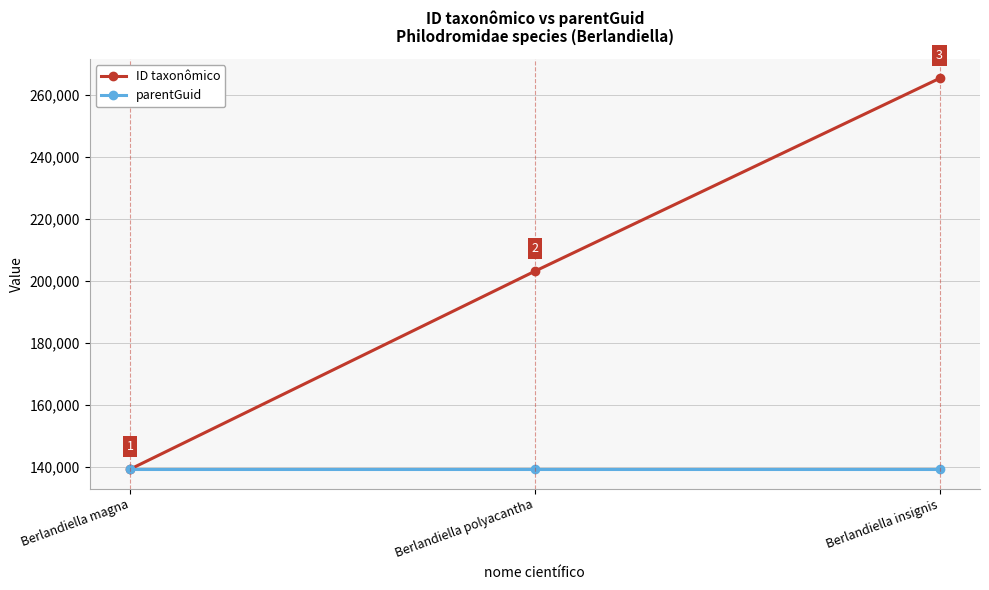

Does the chart have visible grid lines?

Yes